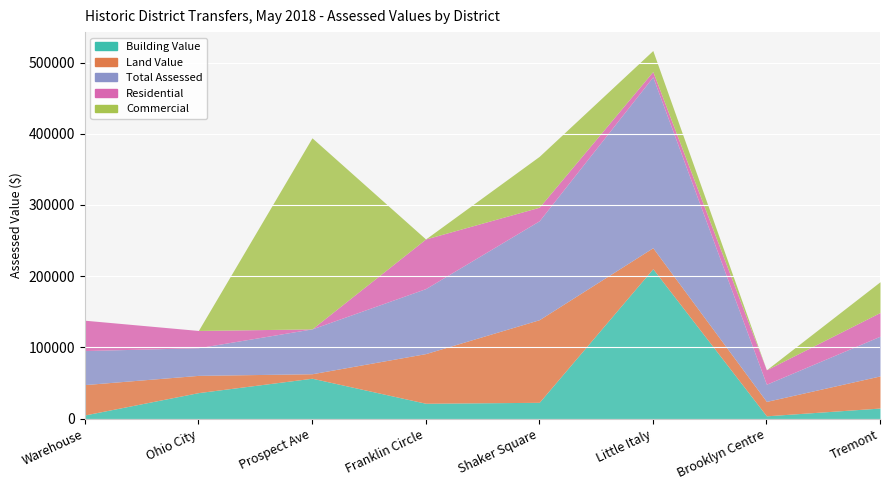

Which series has the widest spread of values?

Commercial